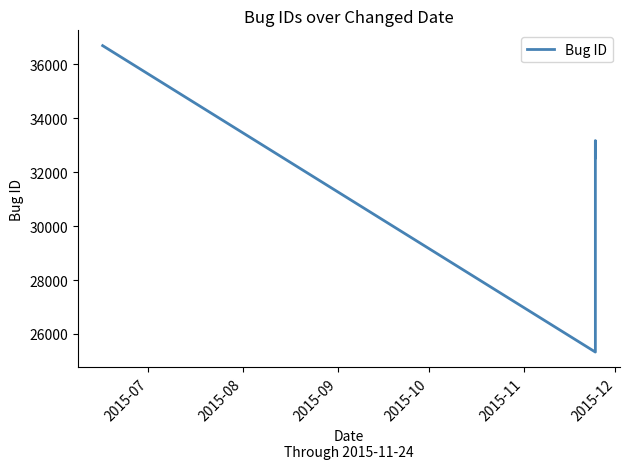

How many distinct data groups are displayed?

1